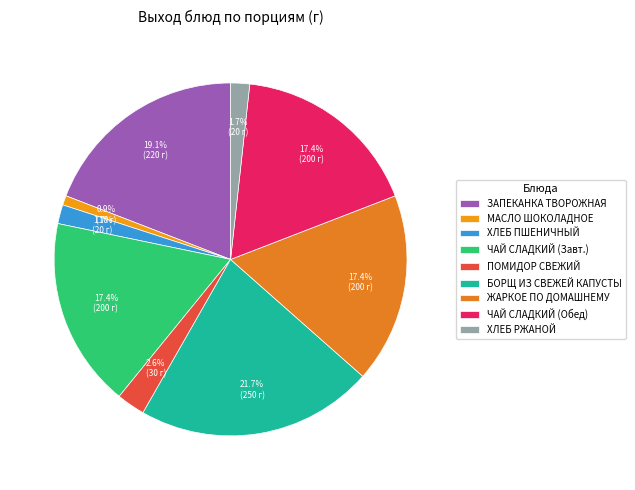

How many segments does this pie chart have?

9